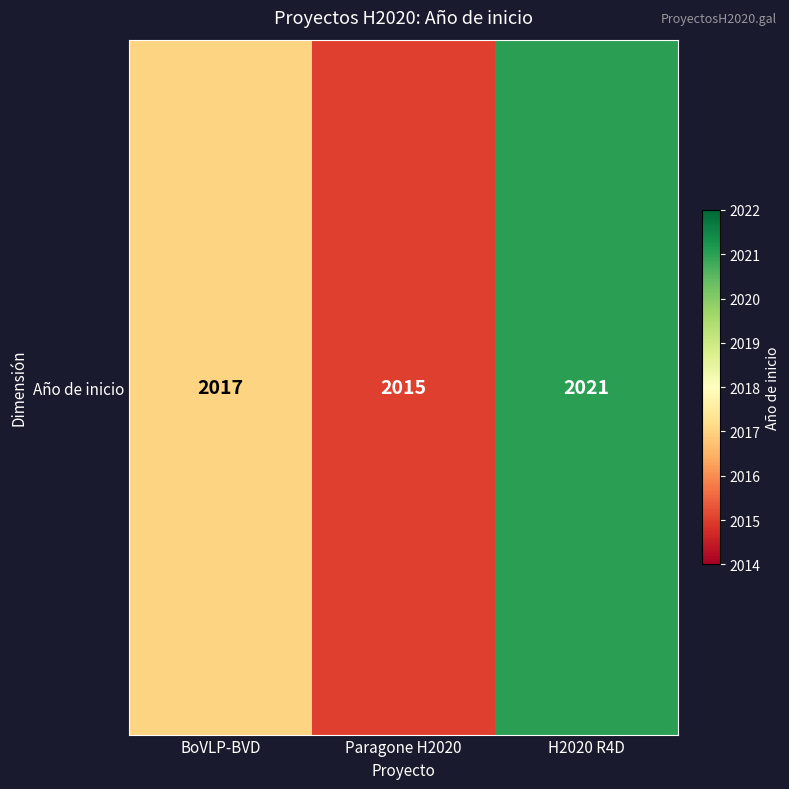

Where does the data first go above 2017?

H2020 R4D